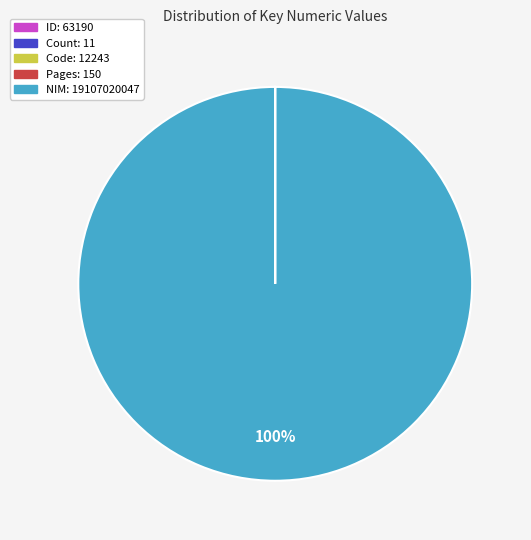

To the nearest percent, what is the average slice percentage?

20%